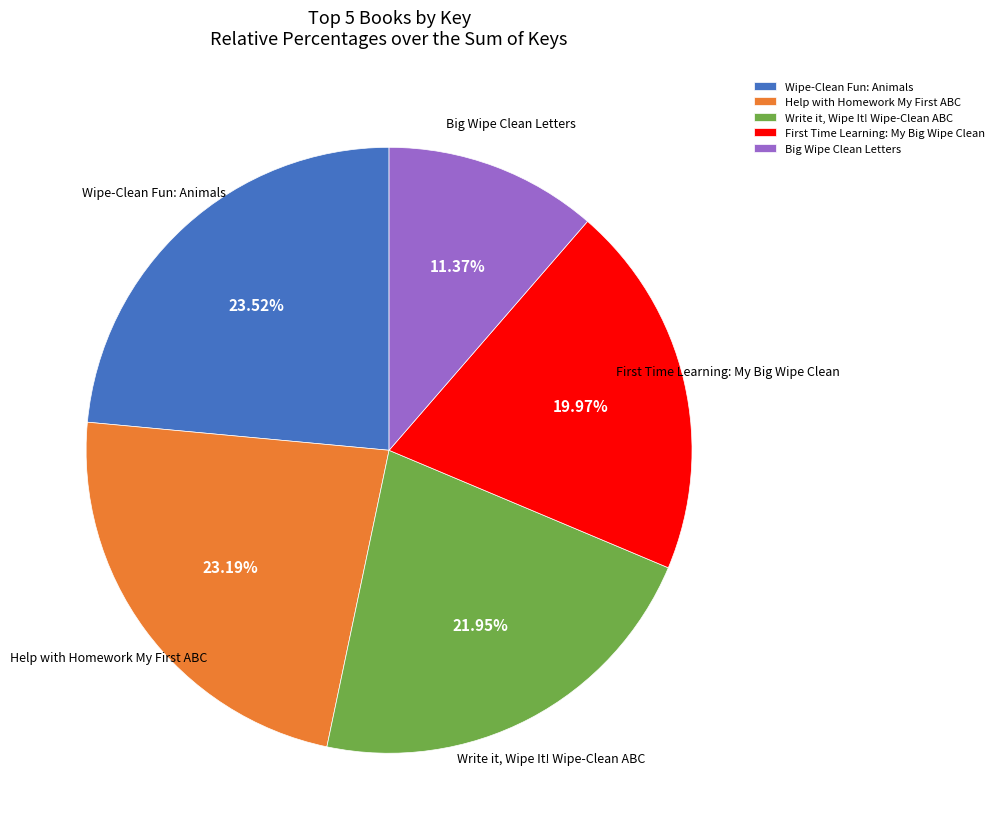

Combined, do Wipe-Clean Fun: Animals and Write it, Wipe It! Wipe-Clean ABC account for over 50%?

No